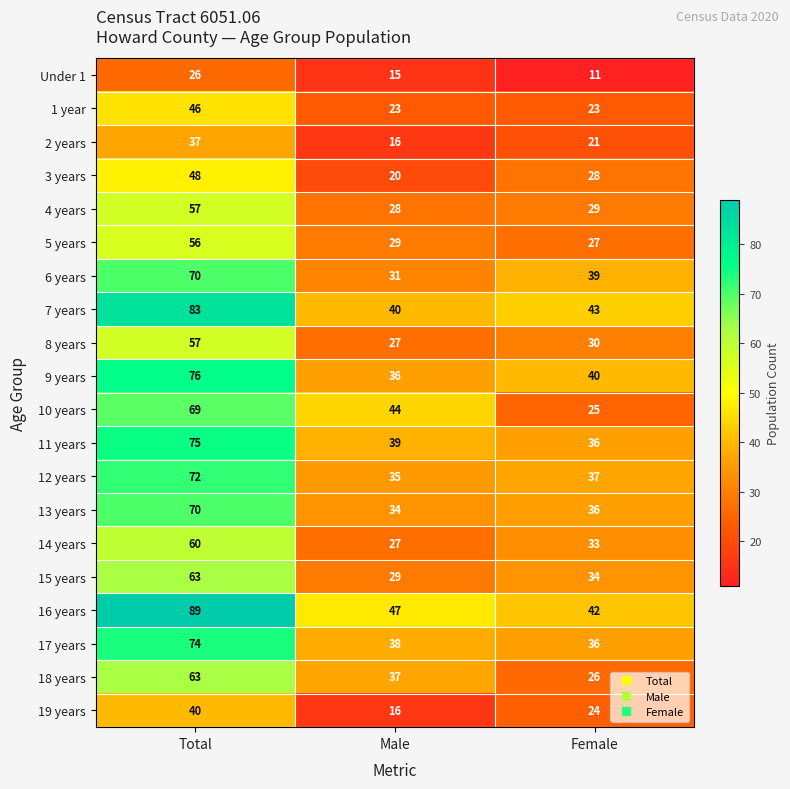

Is it true that 18 years equals 26 at Female?

True